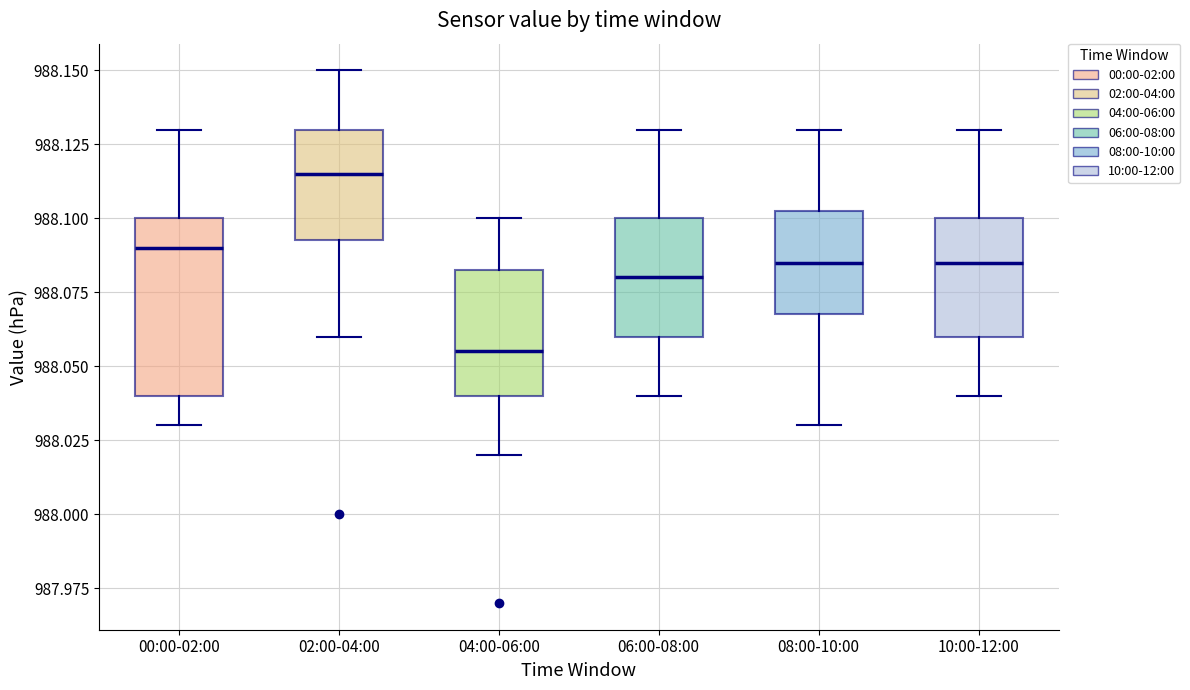

Comparing the boxes themselves (not the whiskers), which one is the tallest?

00:00-02:00